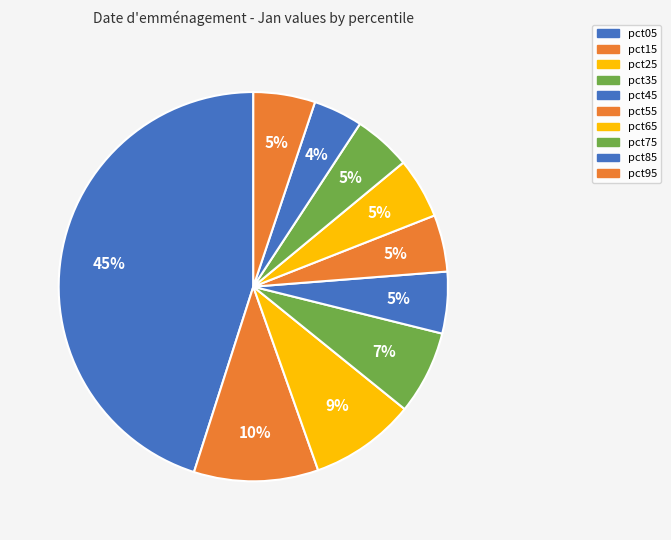

Count the number of slices in the pie.

10